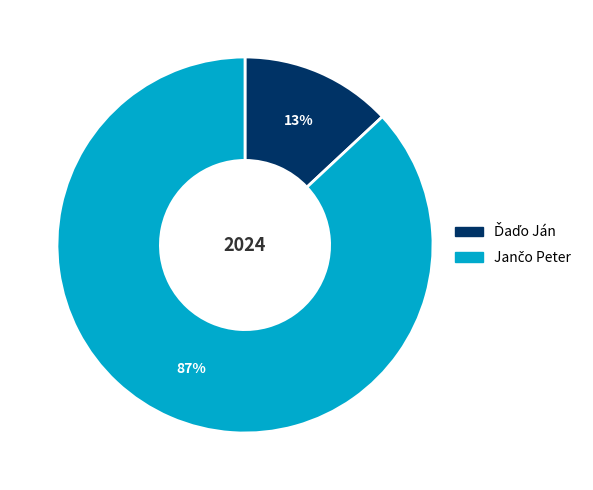

To the nearest percent, what is the difference between the largest and smallest slice percentages?

74%